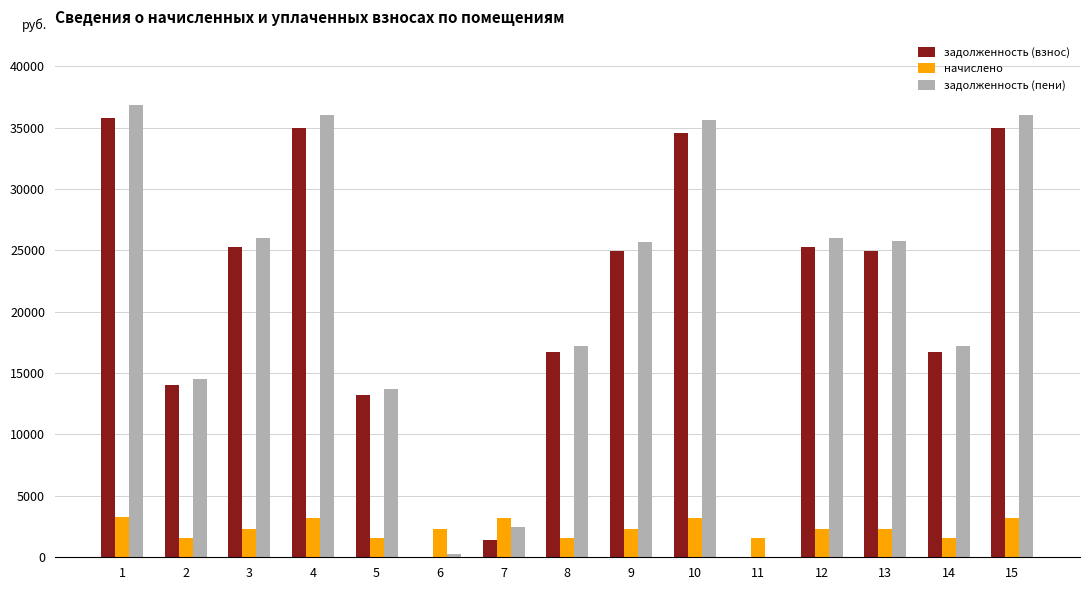

Is the value of задолженность (взнос) at 10 greater than the value of задолженность (пени) at 6?

Yes